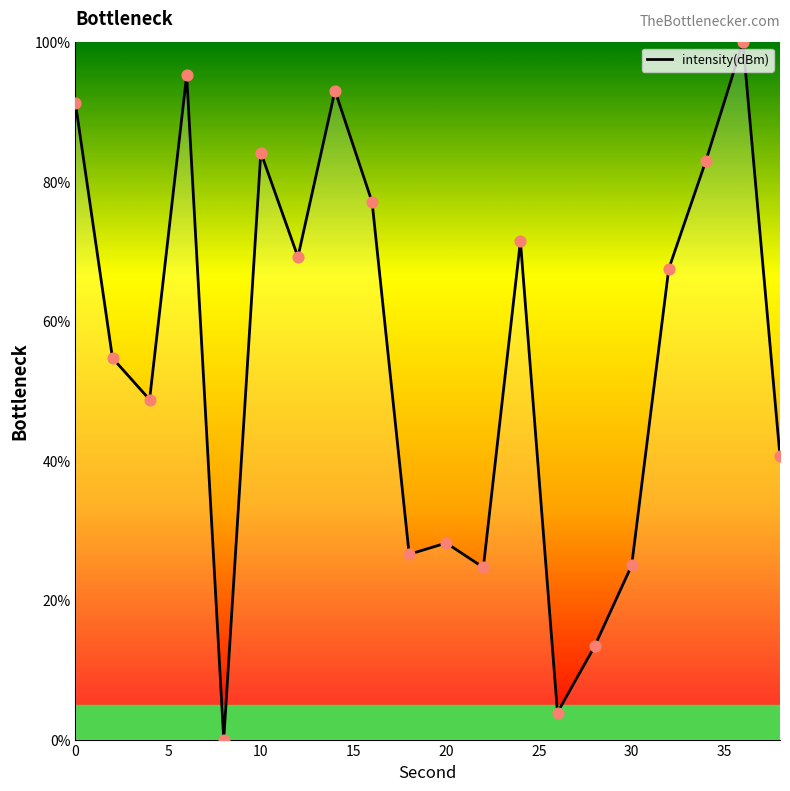

What is the difference between the maximum and minimum values?

100.0